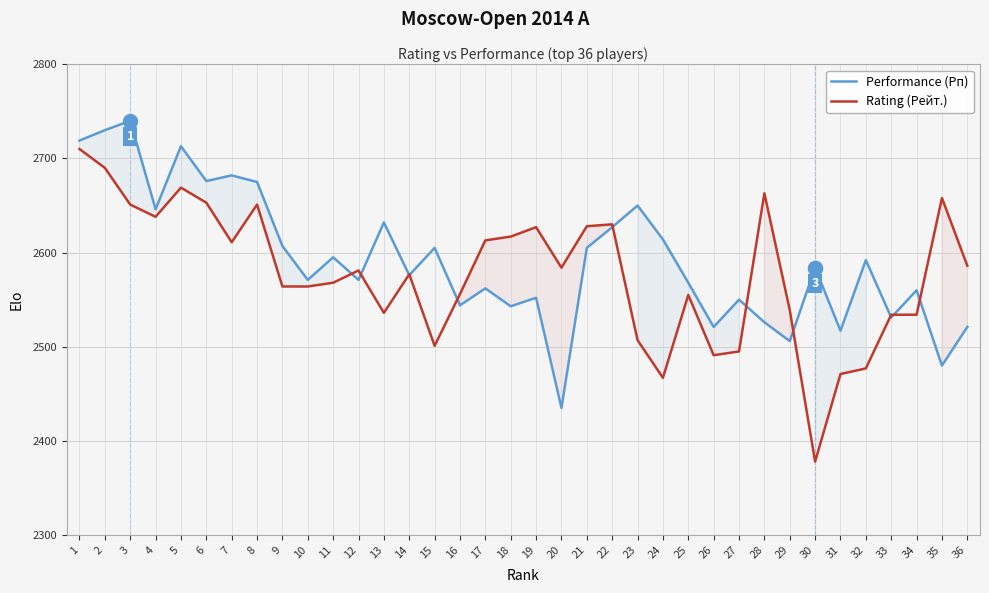

Which series has the largest range (max minus min)?

Rating (Рейт.)